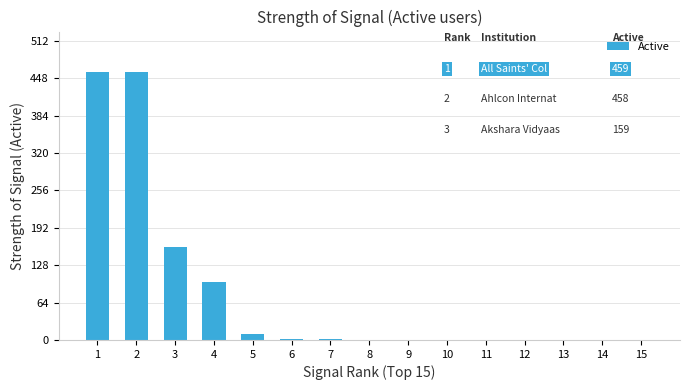

What is the sum of all values?

1189